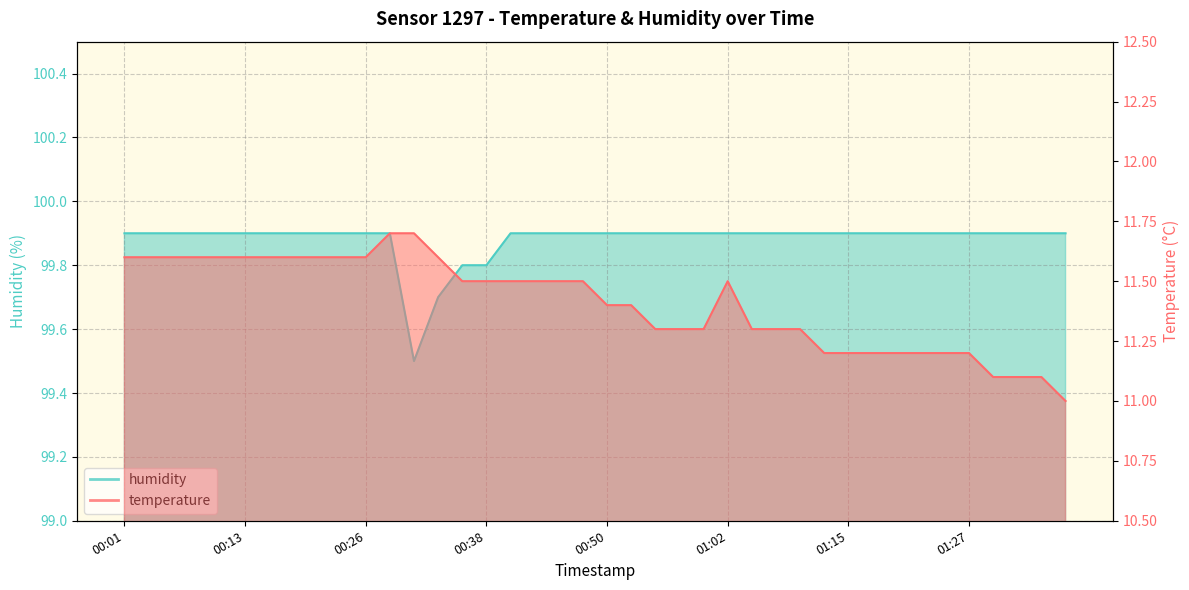

Reading left to right, transcribe all the data shown in this chart.

temperature: 11.6	11.6	11.6	11.6	11.6	11.6	11.6	11.6	11.6	11.6	11.6	11.7	11.7	11.6	11.5	11.5	11.5	11.5	11.5	11.5	11.4	11.4	11.3	11.3	11.3	11.5	11.3	11.3	11.3	11.2	11.2	11.2	11.2	11.2	11.2	11.2	11.1	11.1	11.1	11.0
humidity: 99.9	99.9	99.9	99.9	99.9	99.9	99.9	99.9	99.9	99.9	99.9	99.9	99.5	99.7	99.8	99.8	99.9	99.9	99.9	99.9	99.9	99.9	99.9	99.9	99.9	99.9	99.9	99.9	99.9	99.9	99.9	99.9	99.9	99.9	99.9	99.9	99.9	99.9	99.9	99.9